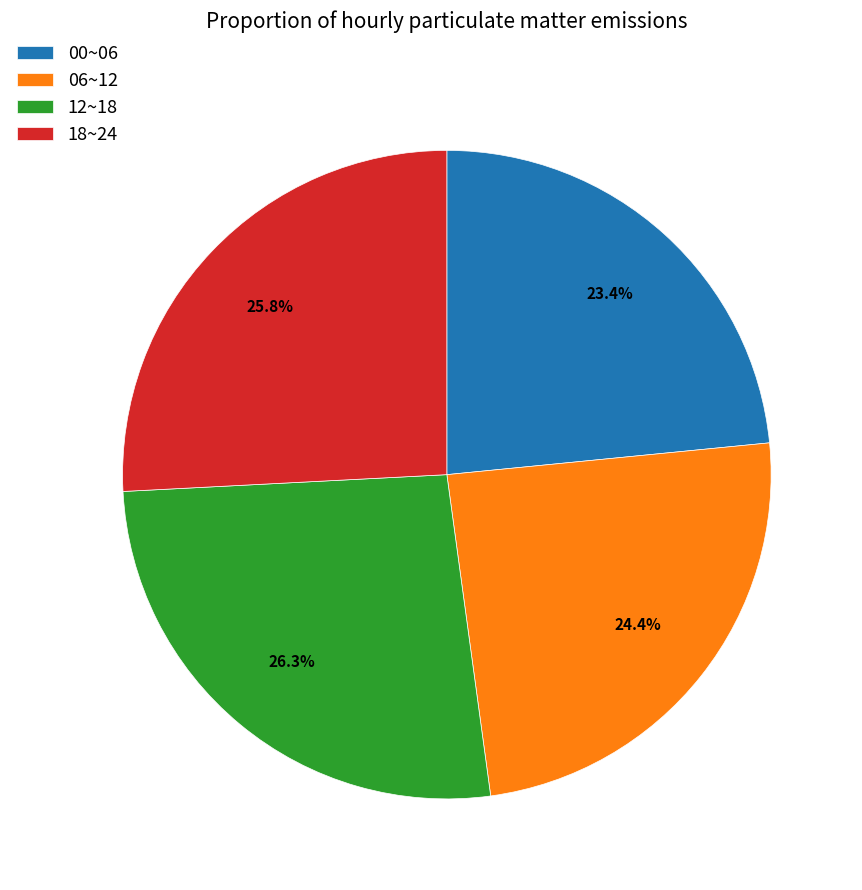

What is the smallest slice in the pie chart?

00~06